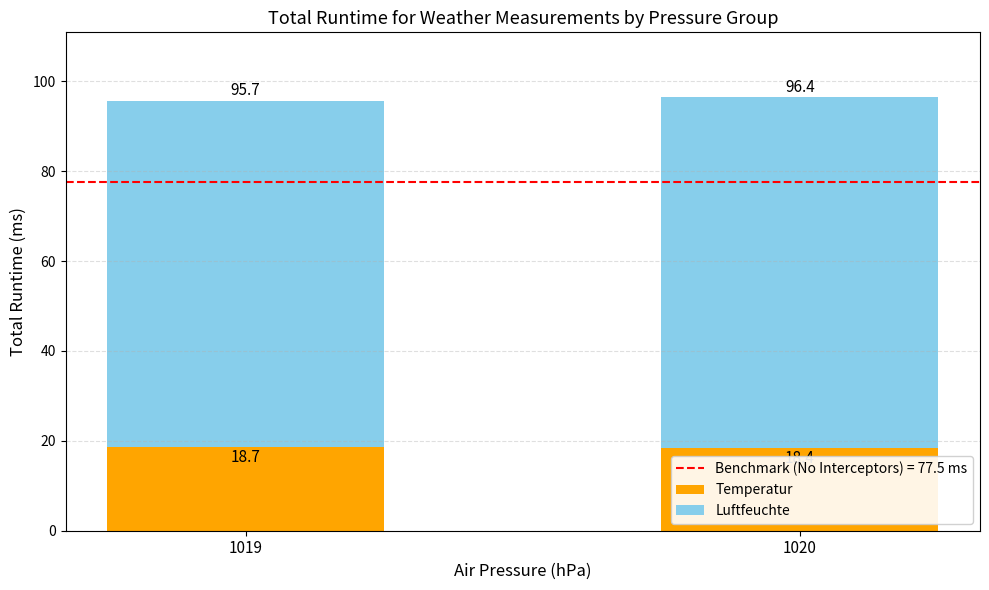

What is the total value across all series at 1019?

95.7